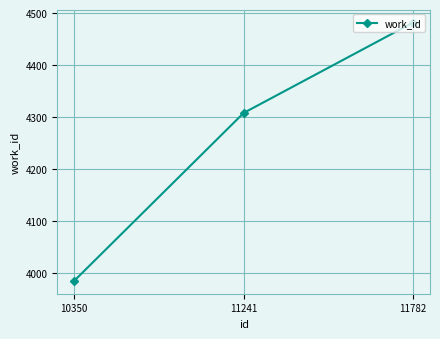

Reading left to right, transcribe all the data shown in this chart.

3985	4308	4482